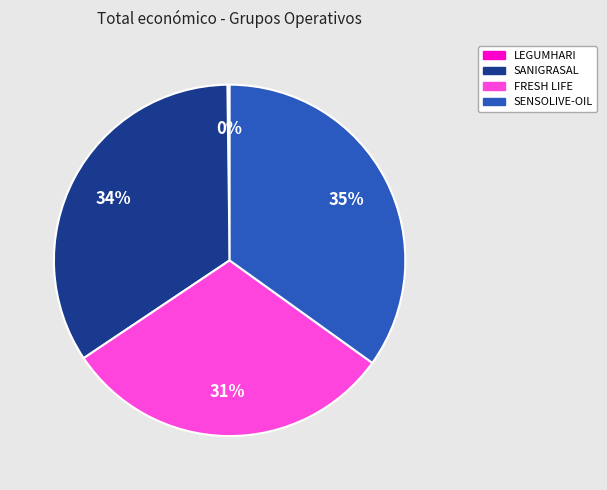

To the nearest percent, what is the average slice percentage?

25%